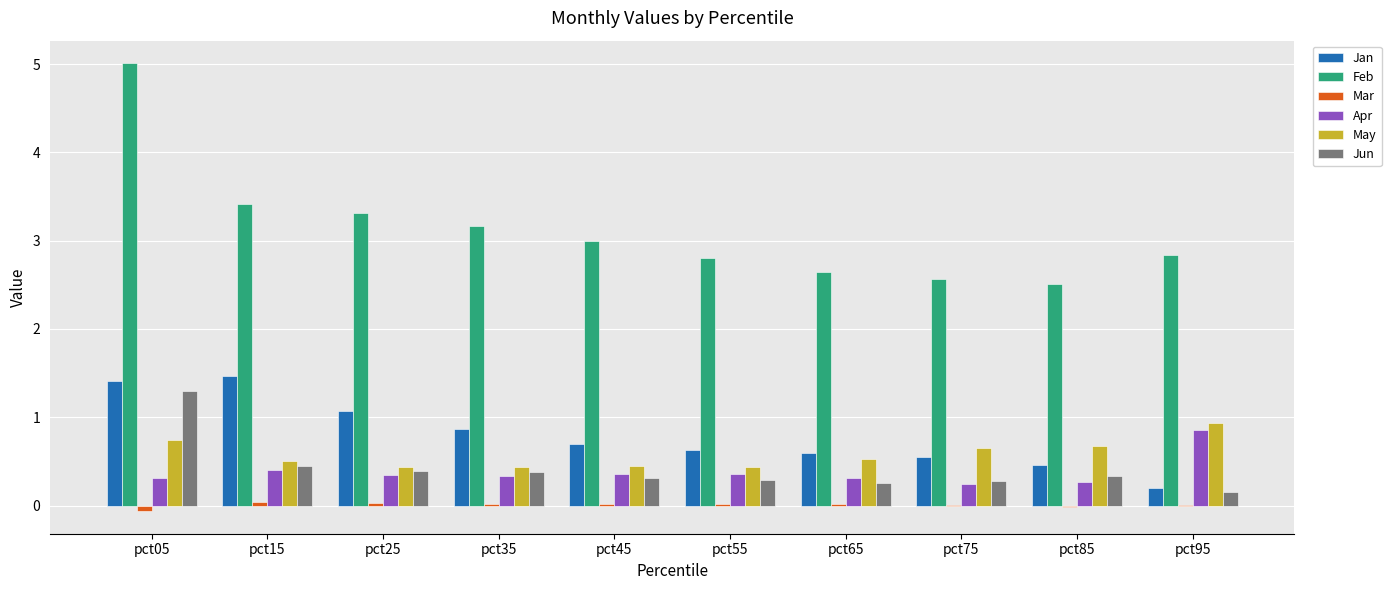

At which category is the sum across all series the highest?

pct05